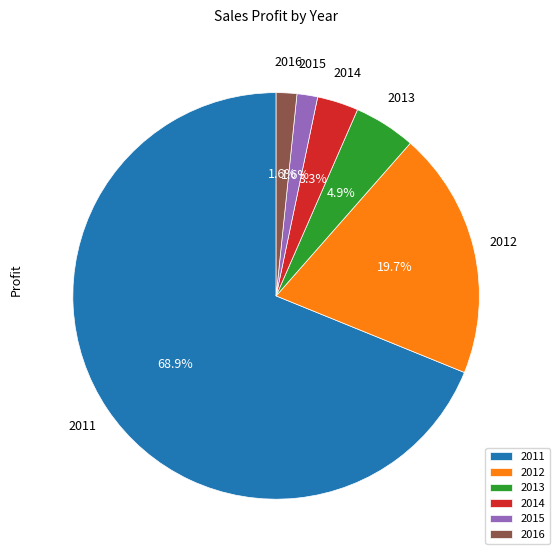

Between 2014 and 2016, which is larger?

2014